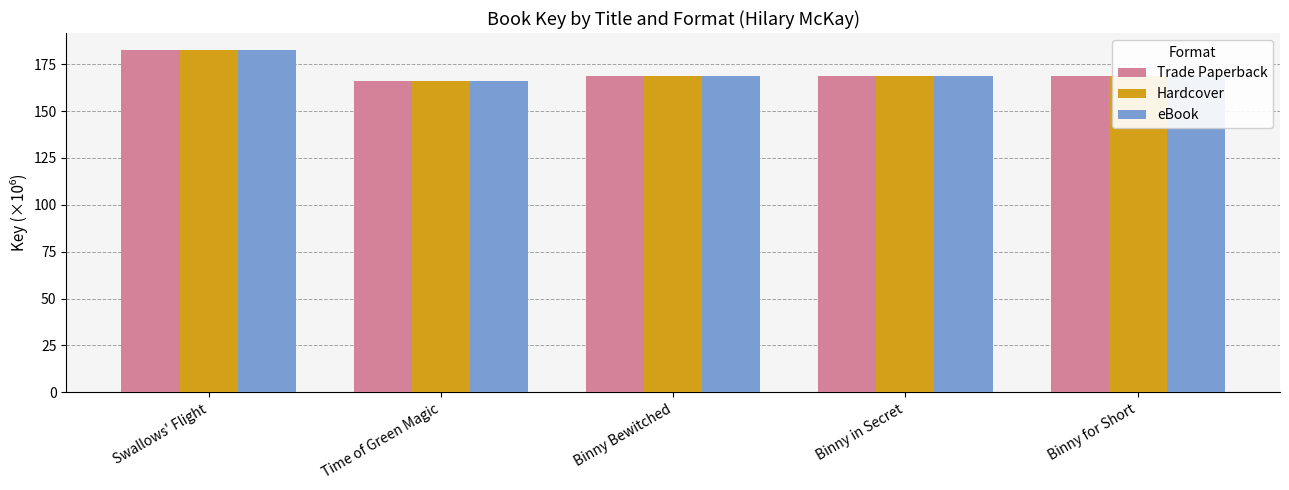

Reading left to right, list all the values displayed in this chart.

Trade Paperback: Swallows' Flight=182.5	Time of Green Magic=166.0	Binny Bewitched=168.5	Binny in Secret=168.5	Binny for Short=168.5
Hardcover: Swallows' Flight=182.5	Time of Green Magic=166.0	Binny Bewitched=168.5	Binny in Secret=168.5	Binny for Short=168.5
eBook: Swallows' Flight=182.5	Time of Green Magic=166.0	Binny Bewitched=168.5	Binny in Secret=168.5	Binny for Short=168.5